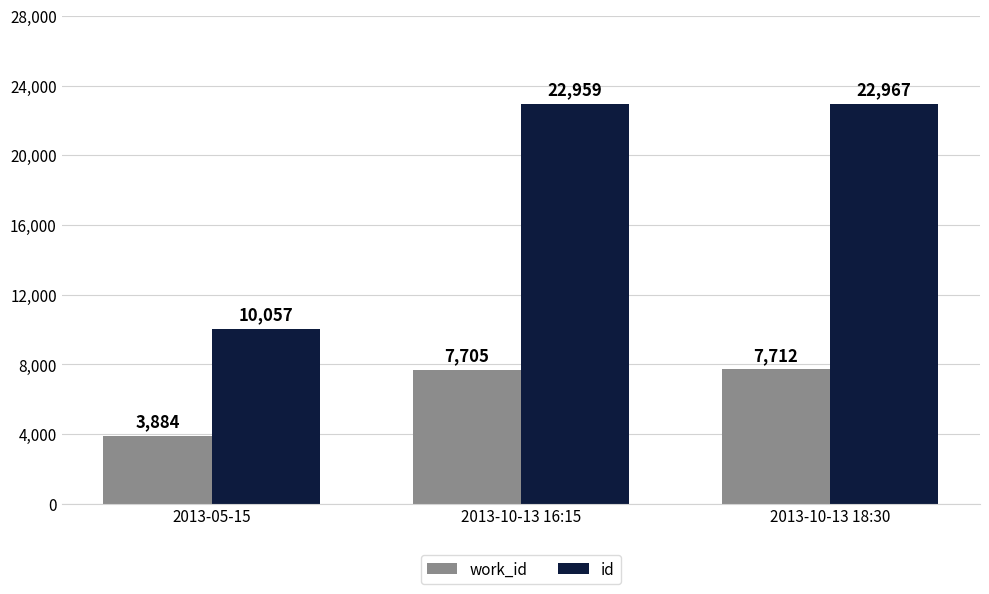

Count the number of data series in this chart.

2